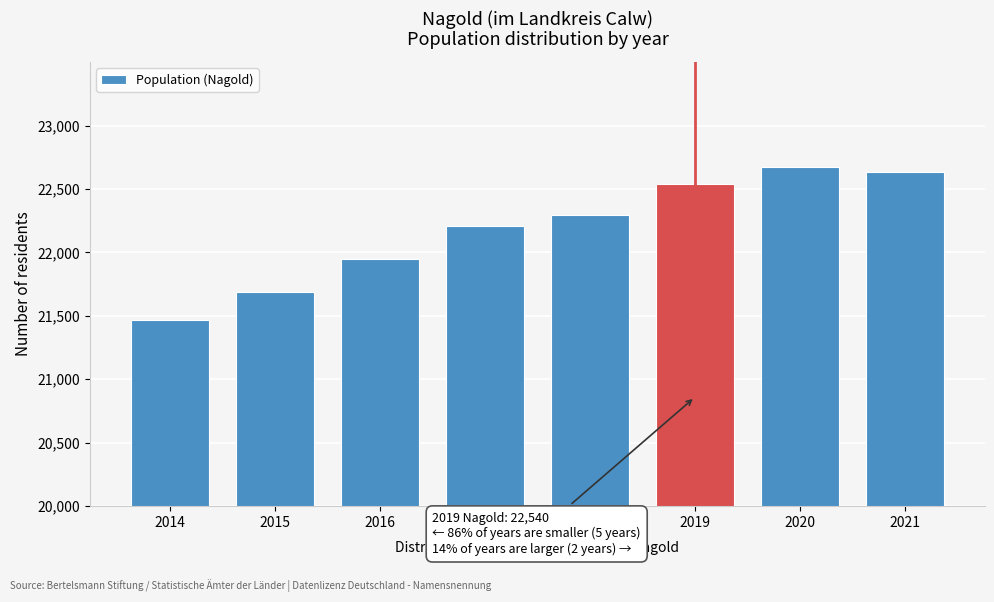

Reading right to left, list all the values displayed in this chart.

2021=22635	2020=22672	2019=22540	2018=22294	2017=22209	2016=21949	2015=21687	2014=21470